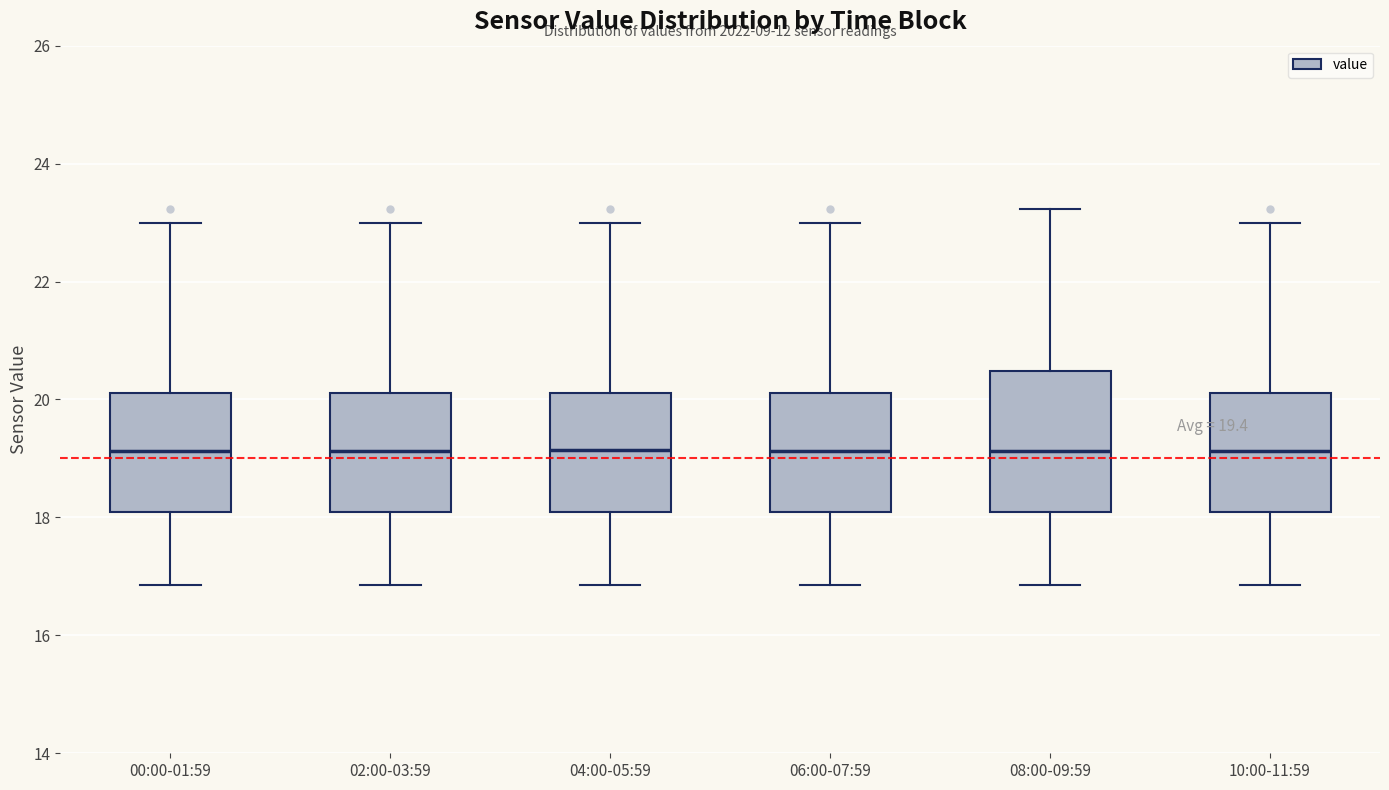

Comparing the boxes themselves (not the whiskers), which one is the tallest?

08:00-09:59